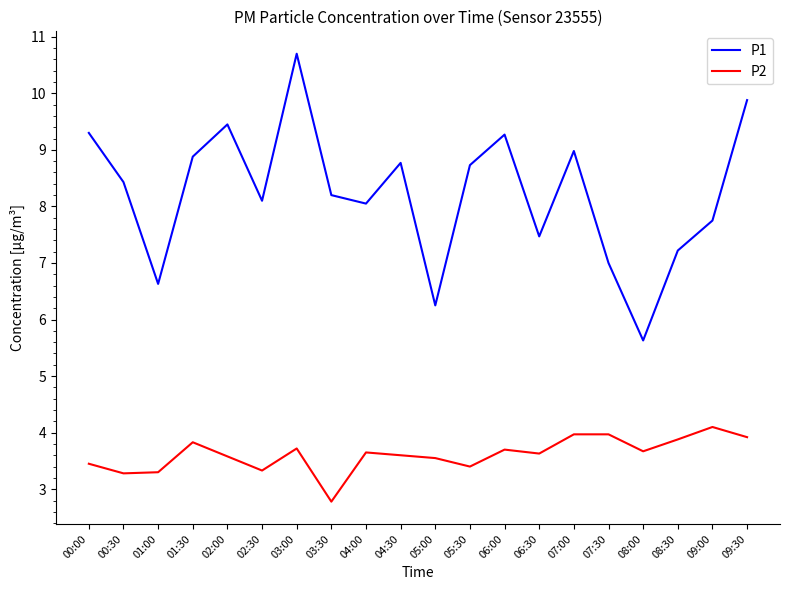

Which category has the lowest value in the P1 series?

08:00